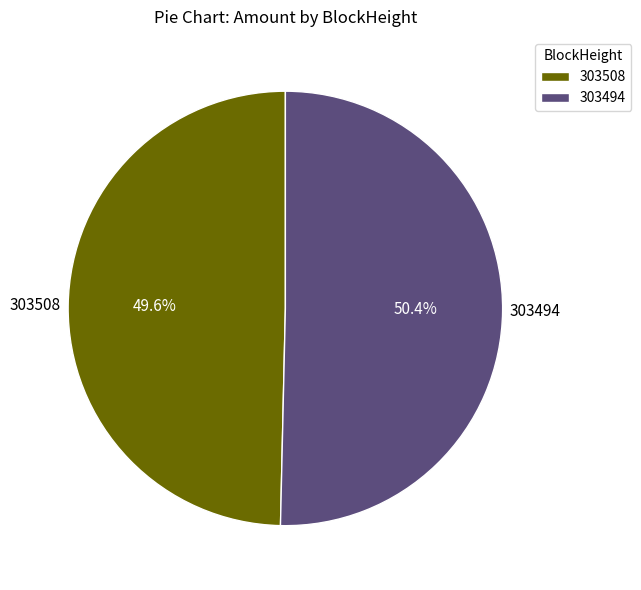

To the nearest percent, what is the difference between the 303508 and 303494 slice percentages?

1%